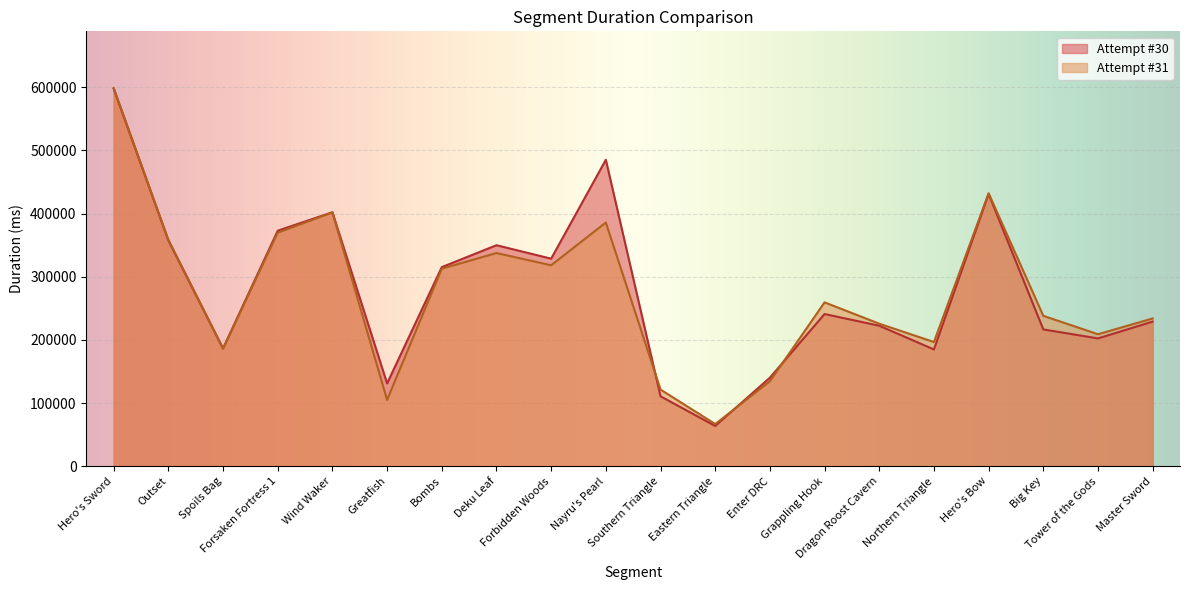

What is the label of the 16th point from the left?

Northern Triangle